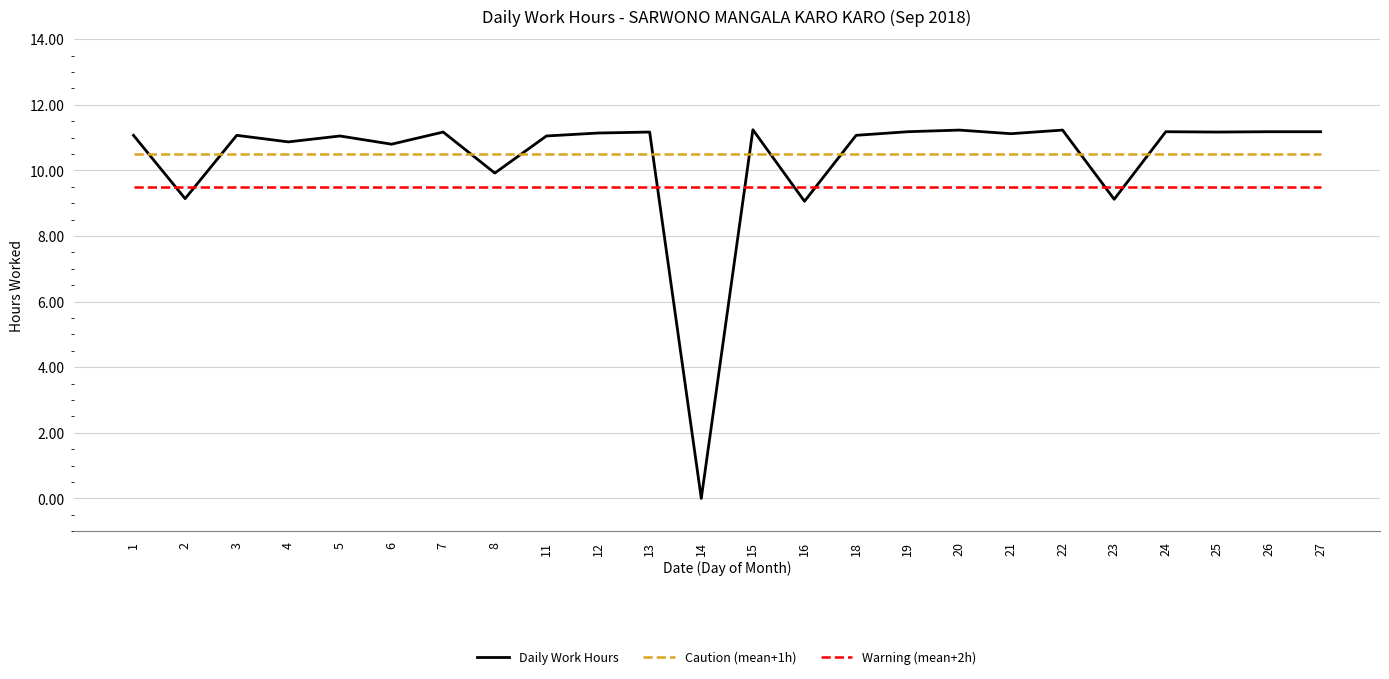

At 15, list the series in order from largest to smallest.

Daily Work Hours, Caution (mean+1h), Warning (mean+2h)